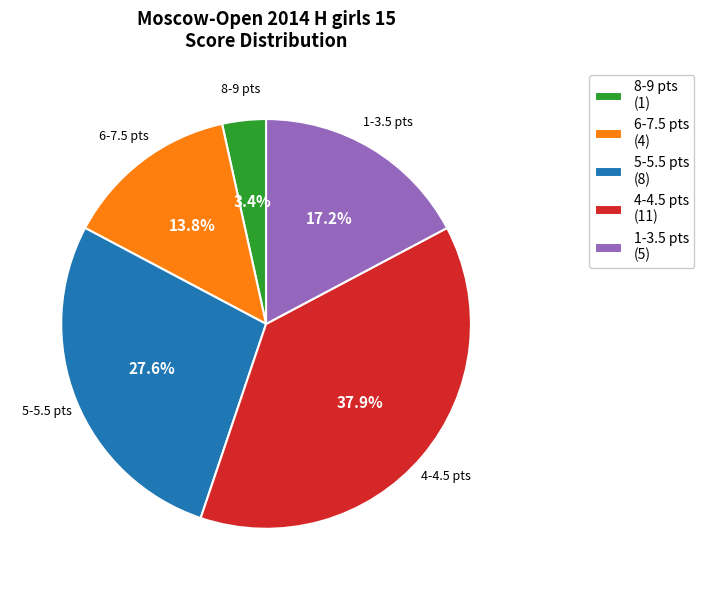

Rank the categories by value from lowest to highest.

8-9 pts (1), 6-7.5 pts (4), 1-3.5 pts (5), 5-5.5 pts (8), 4-4.5 pts (11)